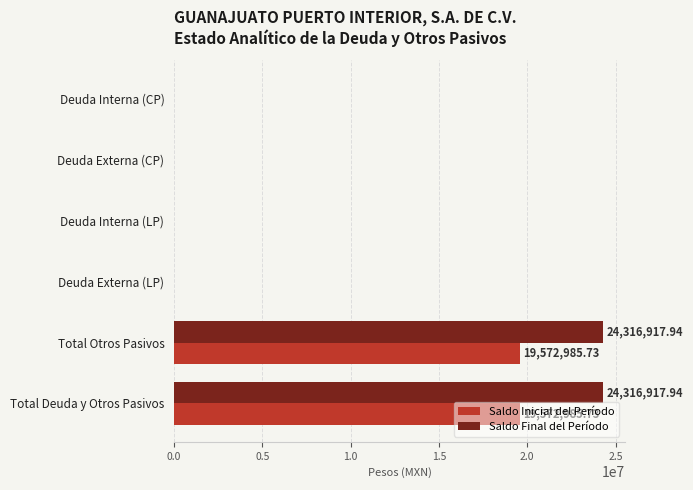

What is the sum of all Saldo Final del Período values?

48633835.9